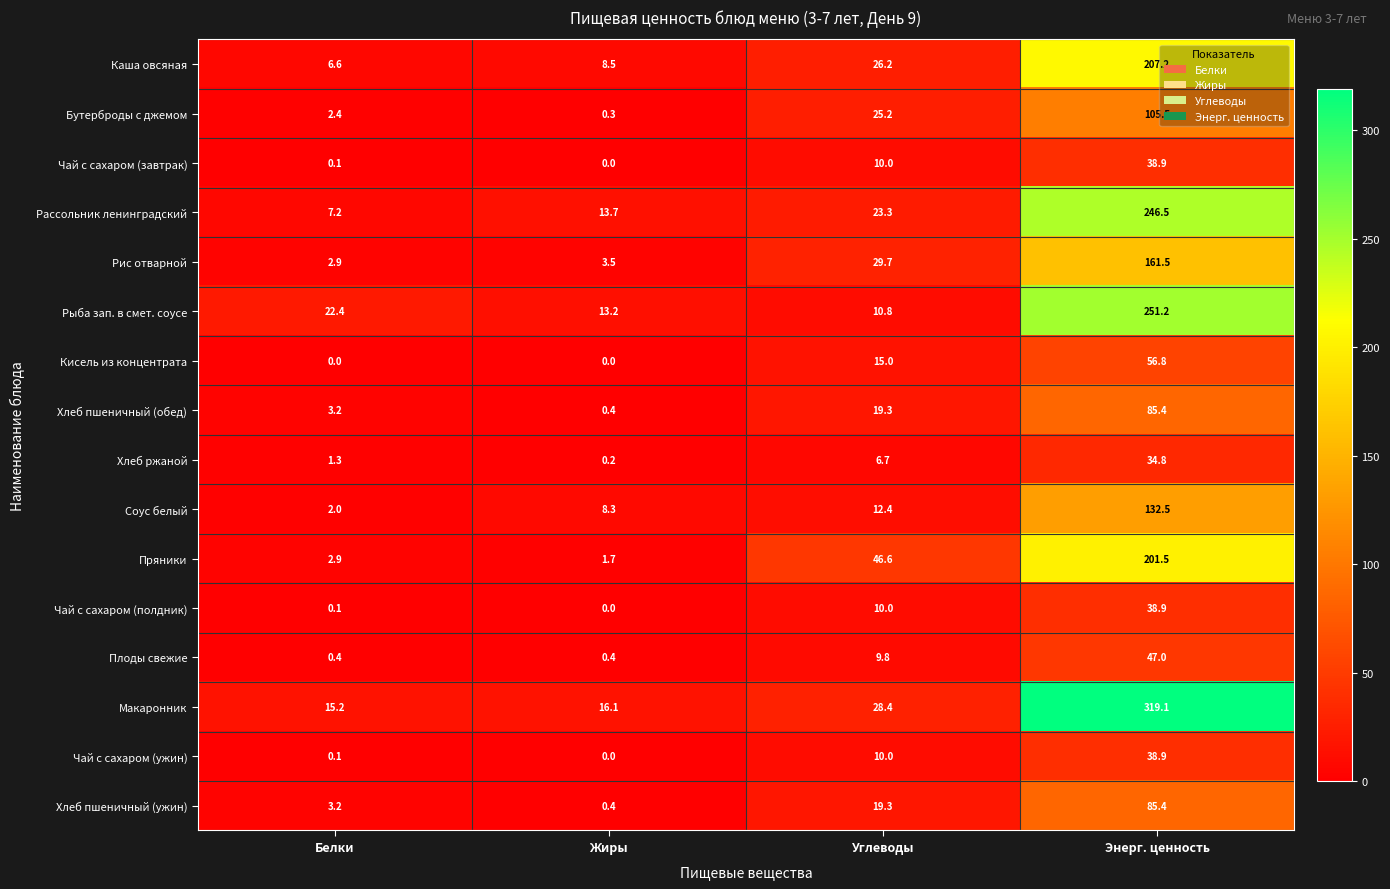

What is the greatest value displayed?

319.1